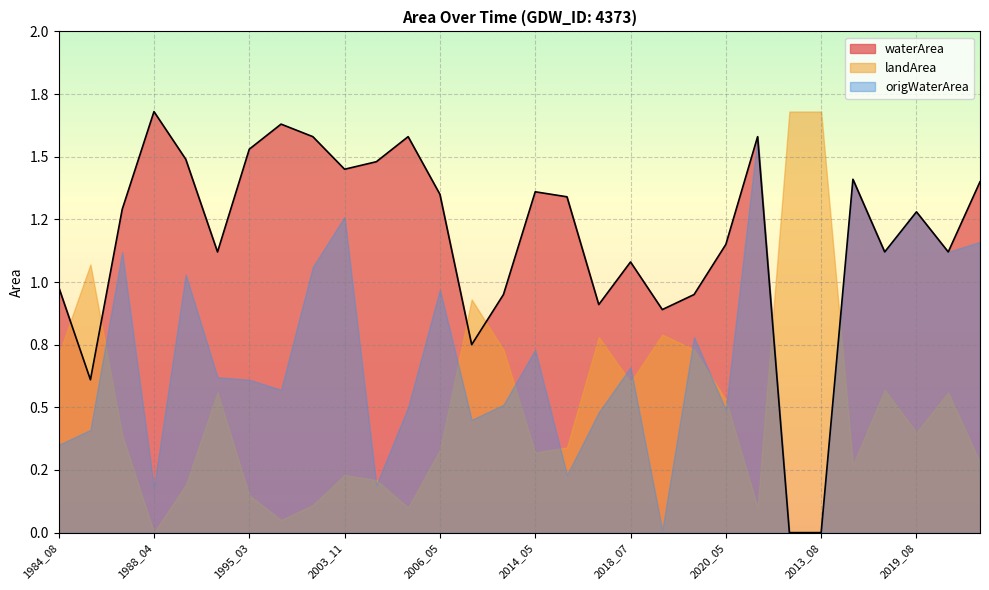

At which label does waterArea first exceed 1?

1987_05